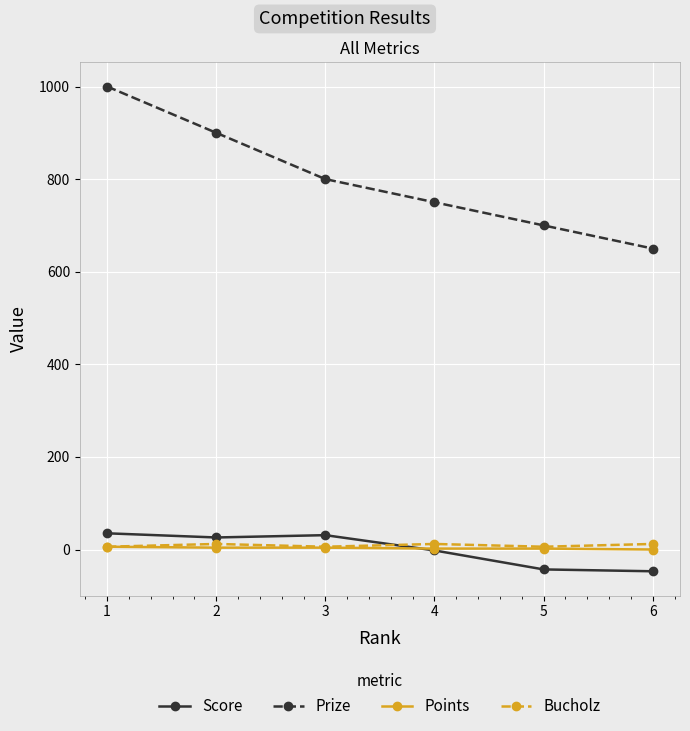

Is the value of Bucholz at 6 greater than the value of Prize at 4?

No